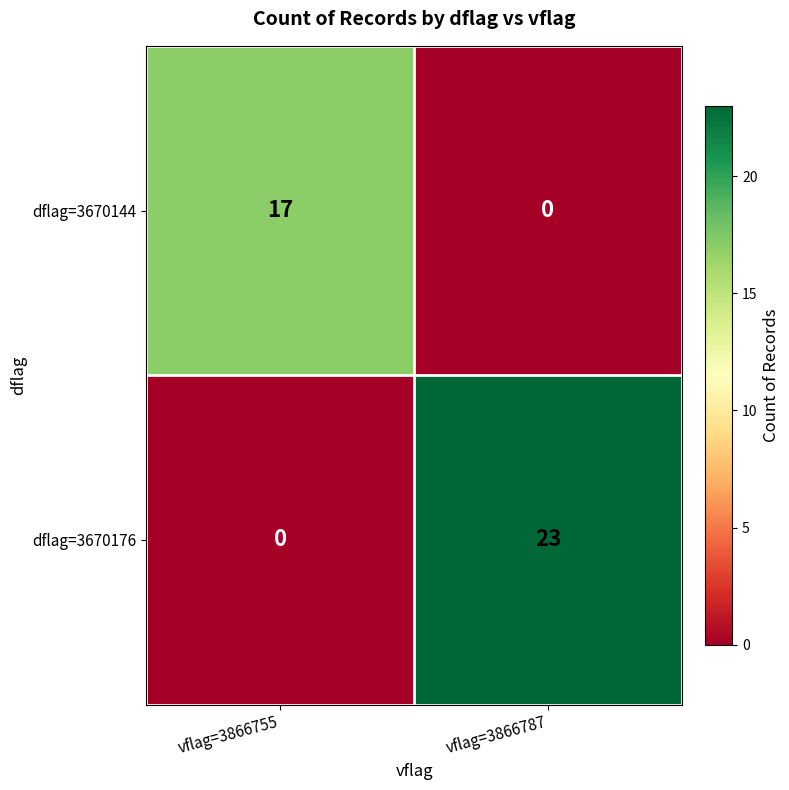

What is the difference between the maximum and minimum values in the dflag=3670176 series?

23